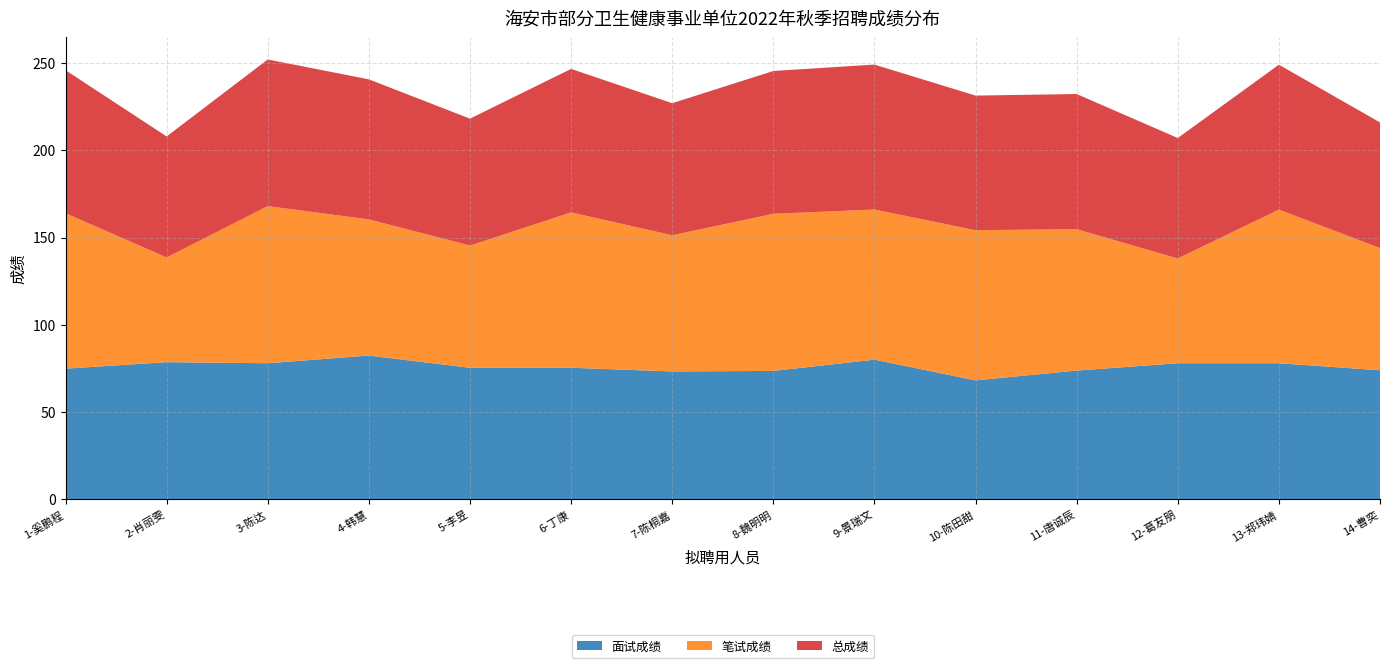

Reading right to left, transcribe all the data shown in this chart.

面试成绩: 74.0	78.0	78.0	73.8	68.2	80.0	73.6	73.3	75.4	75.4	82.4	78.0	78.6	74.9
笔试成绩: 70.0	88.0	60.0	81.0	86.0	86.0	90.0	78.0	89.0	70.0	78.0	90.0	60.0	89.0
总成绩: 72.0	83.0	69.0	77.4	77.1	83.0	81.8	75.7	82.2	72.7	80.2	84.0	69.3	82.0